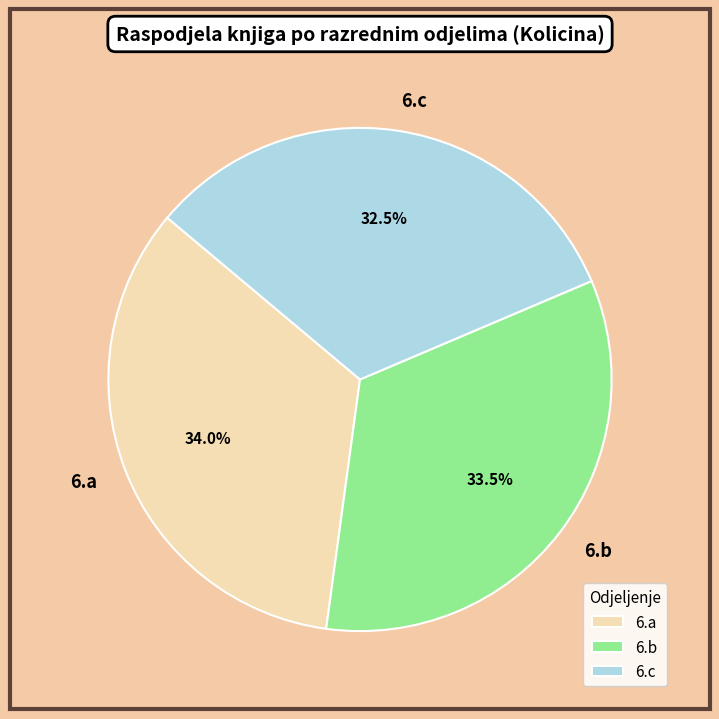

Count the number of slices in the pie.

3